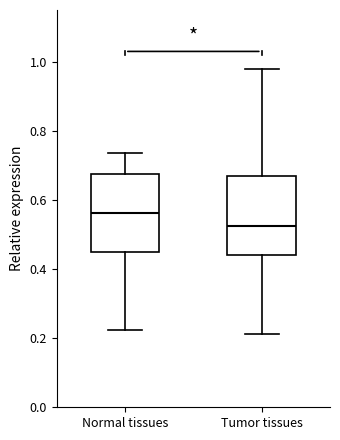

Reading left to right, read every box against the y-axis: the position of its median line, the range the box covers, and the ends of its whiskers. The values are not printed on the chart, so give them approximately, as read against the axis.

Normal tissues: median 0.56, box 0.44 to 0.68, whiskers 0.22 to 0.74
Tumor tissues: median 0.52, box 0.44 to 0.68, whiskers 0.22 to 0.98